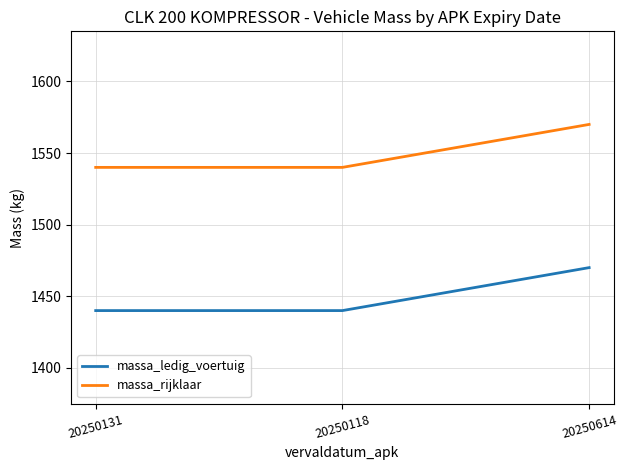

How many lines are shown in the chart?

2